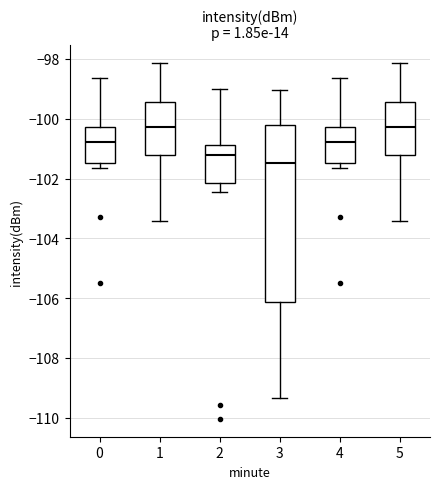

Comparing the boxes themselves (not the whiskers), which one is the tallest?

3